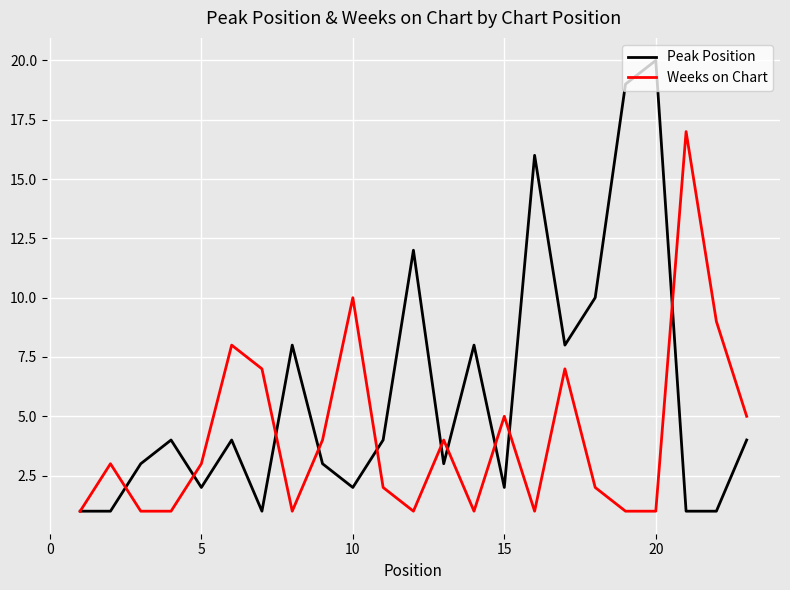

List the series in order of their overall mean, highest first.

Peak Position, Weeks on Chart